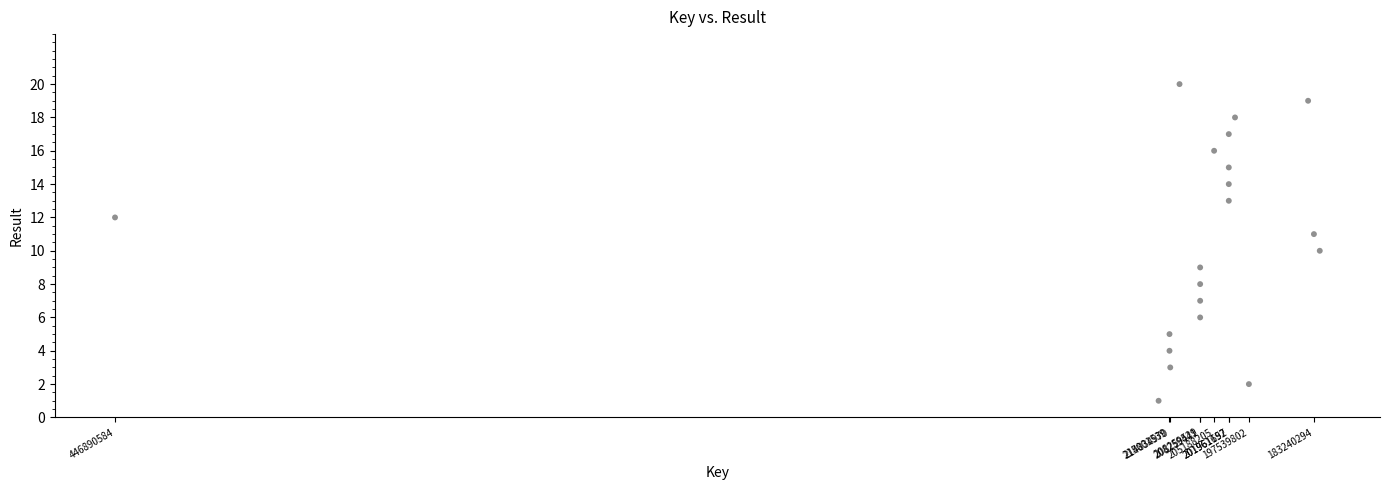

What is the range of Y values (max minus min)?

19